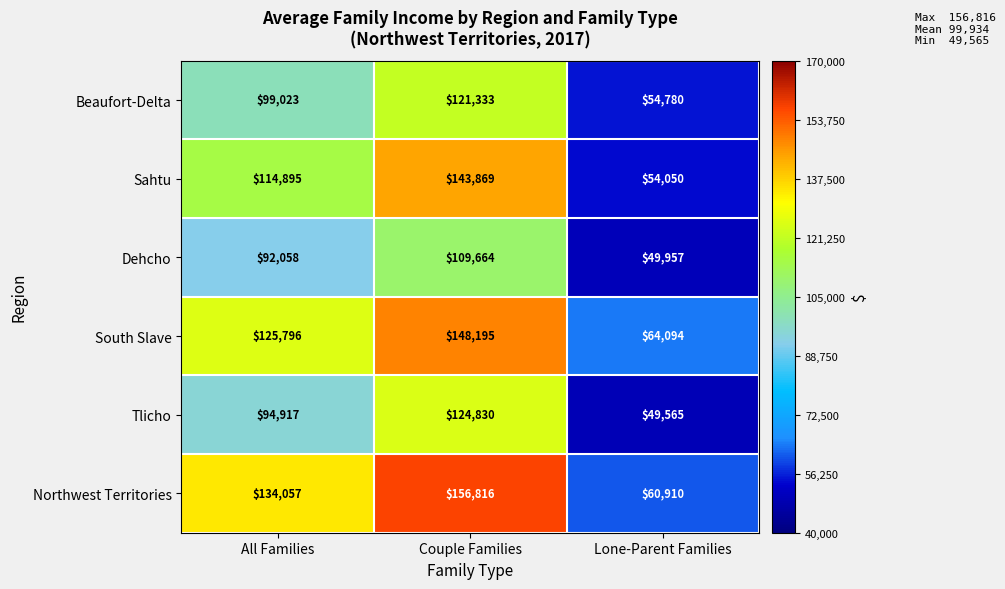

Rank the series by their maximum value, from lowest to highest.

Dehcho, Beaufort-Delta, Tlicho, Sahtu, South Slave, Northwest Territories